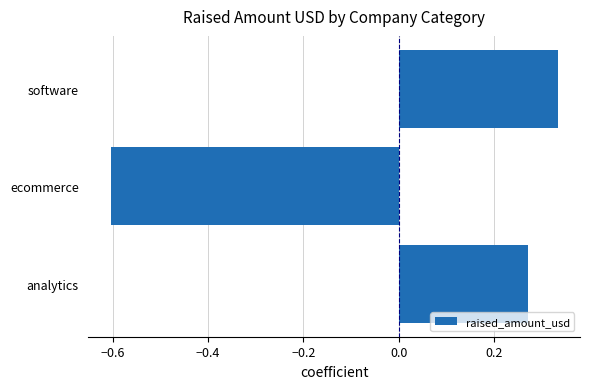

How many data points are less than 0?

1